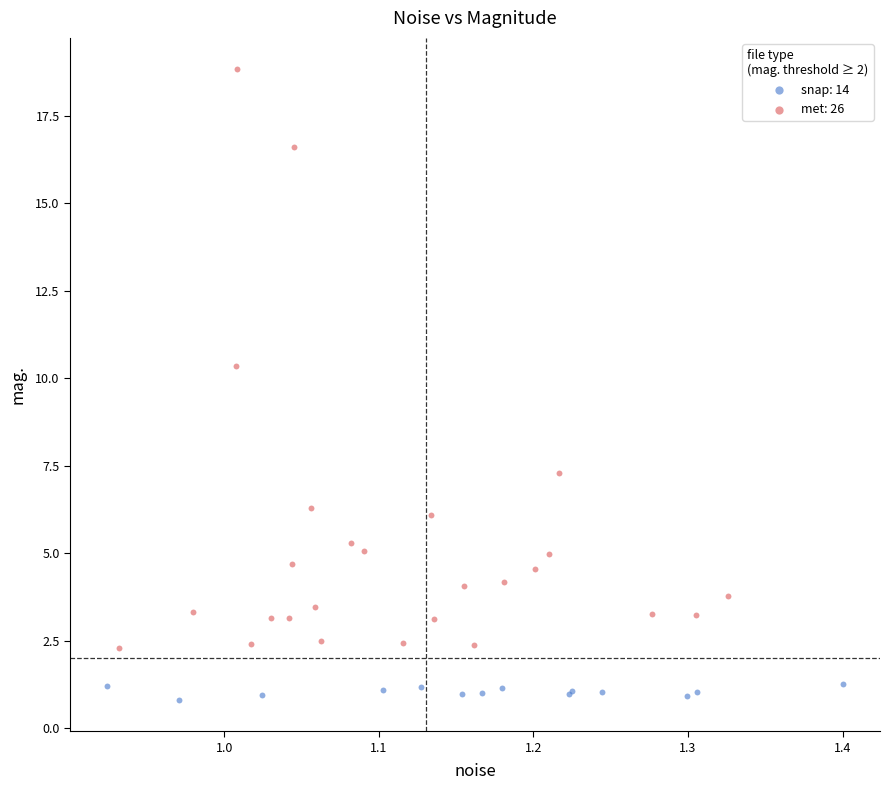

Which series has the largest Y range (max minus min)?

met: 26